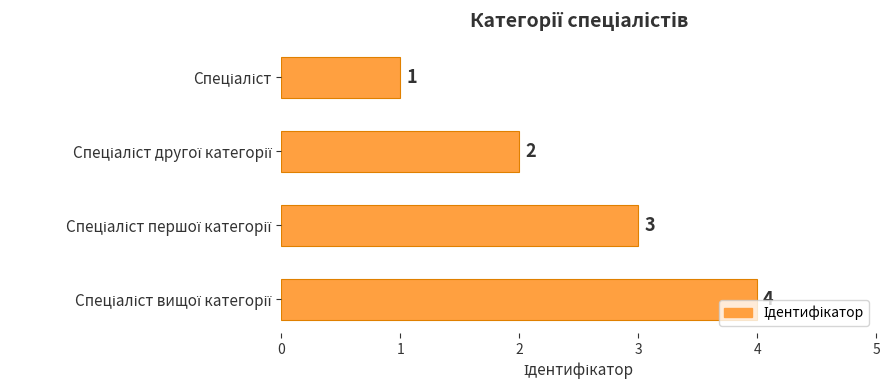

What is the difference between the maximum and minimum values?

3